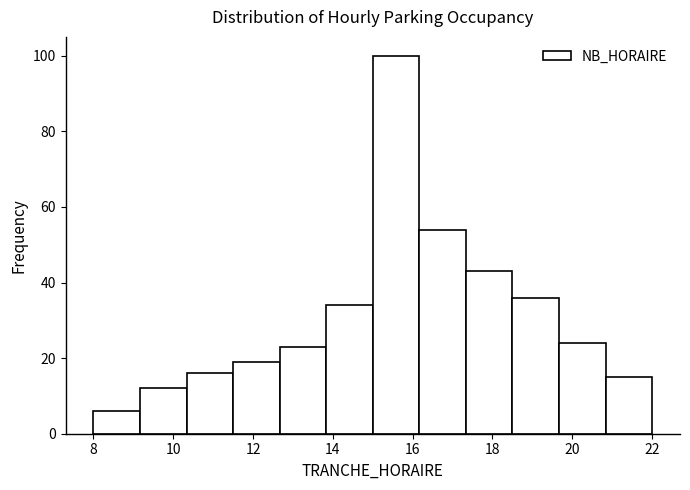

Over which range of the x-axis is the bar tallest?

15.0 to 16.2